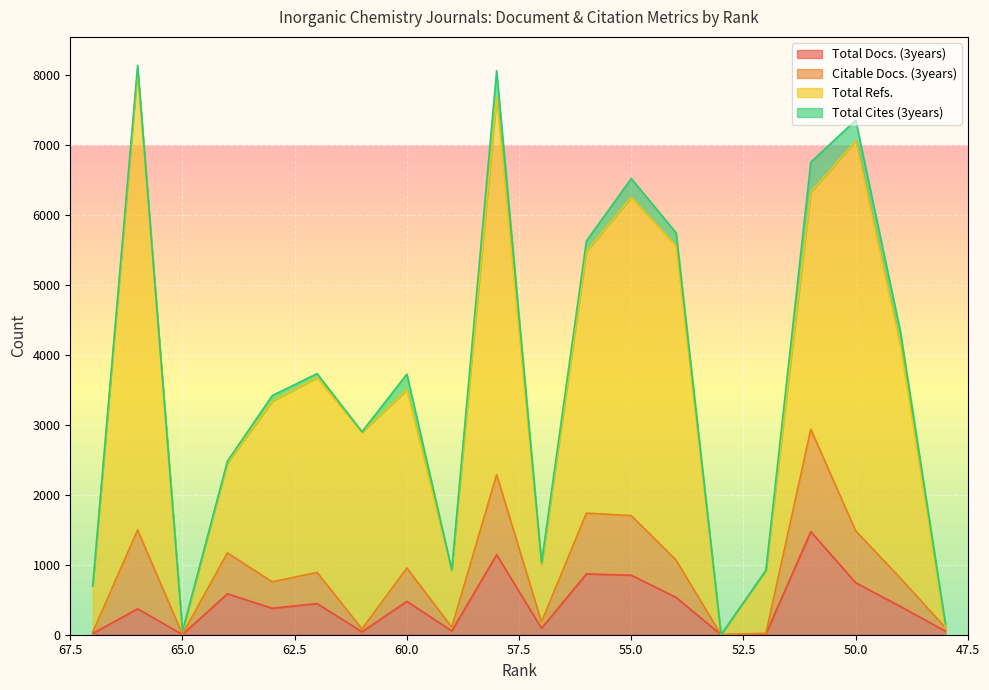

Which category has the lowest value in the Total Docs. (3years) series?

53